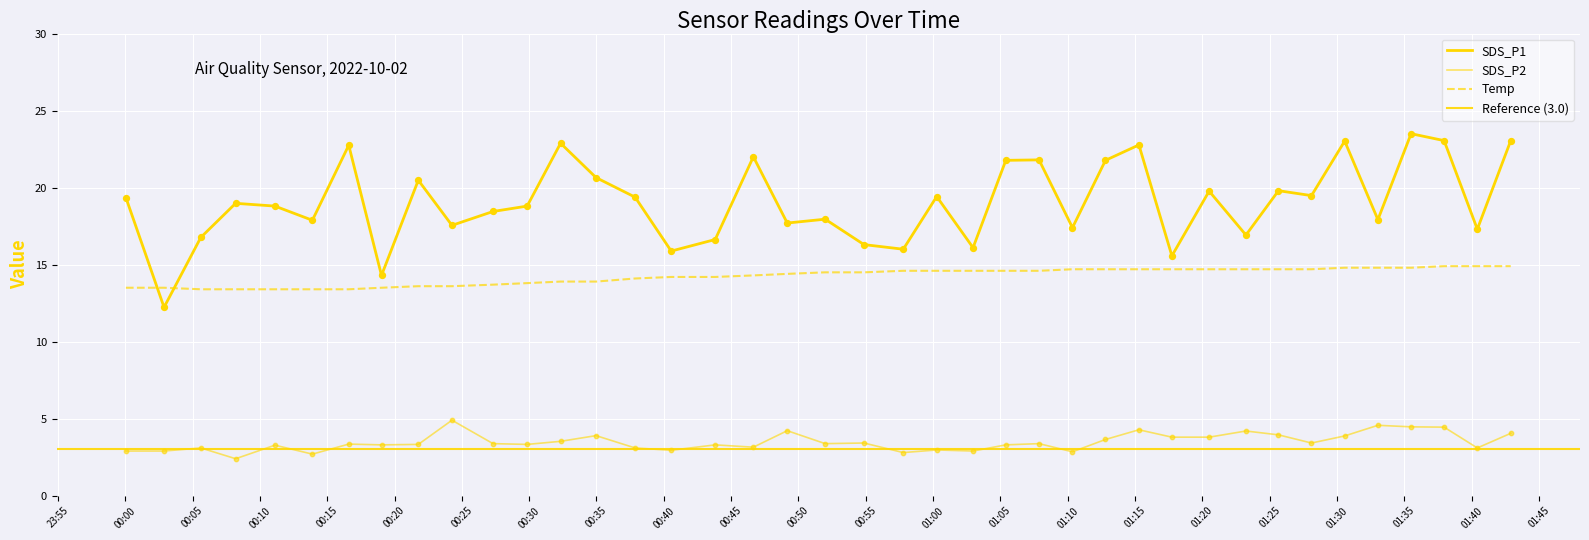

What is the total value across all series at 2022/10/02 01:30:34?

41.7